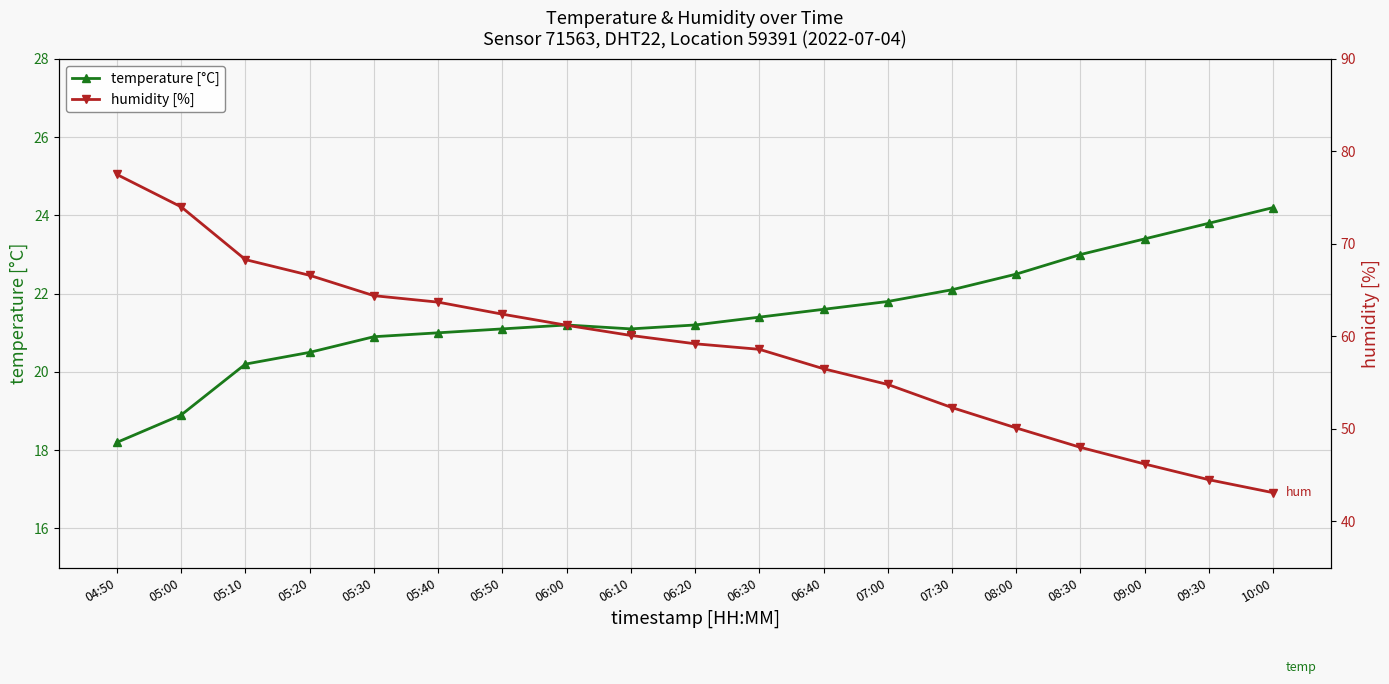

Which series has the largest range (max minus min)?

humidity [%]